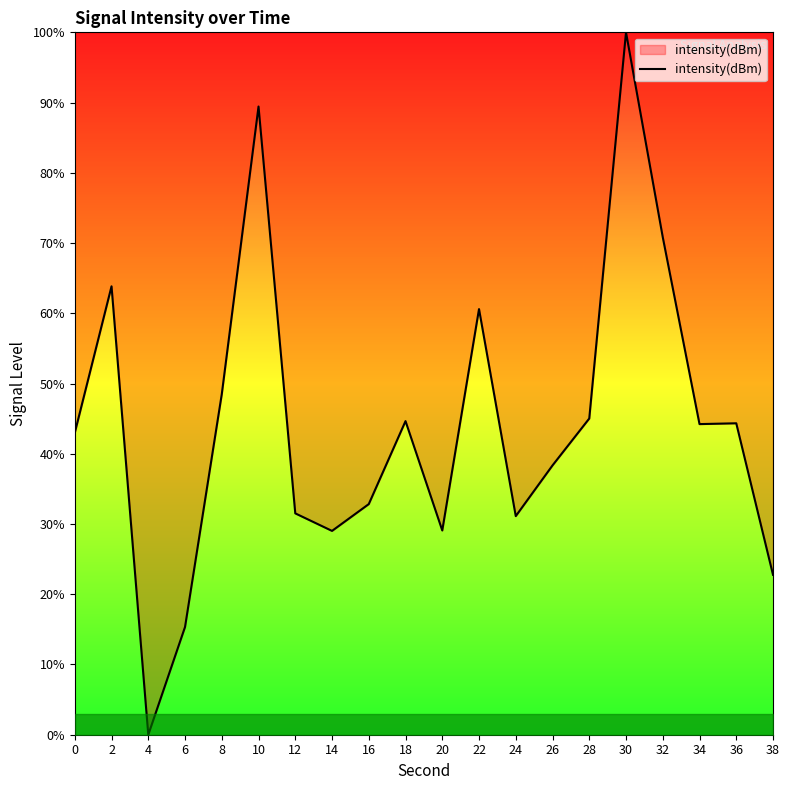

The chart shows a value of 146.3 at 10. True or false?

False